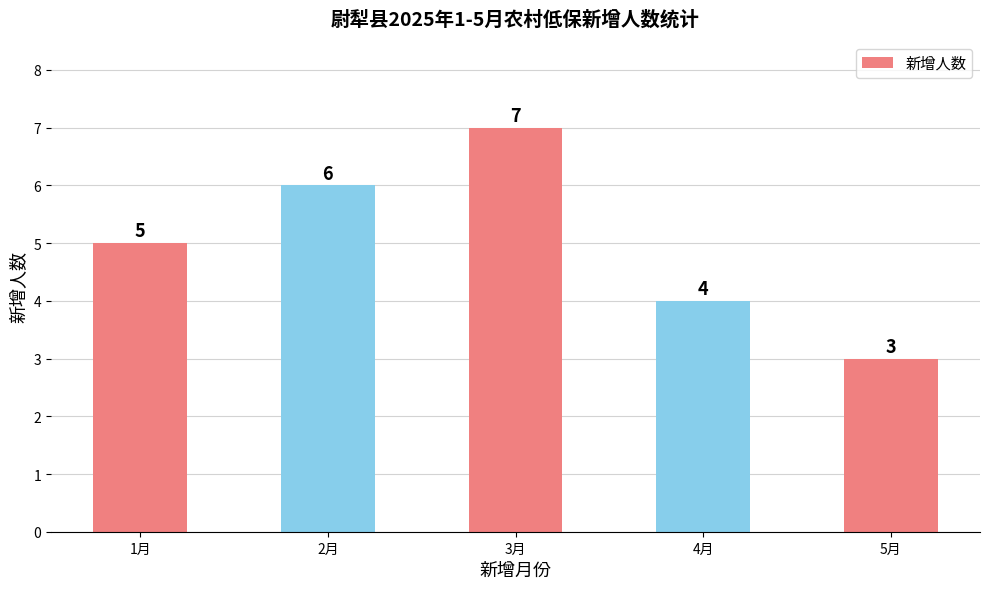

Is it true that the value at 4月 is 2?

False